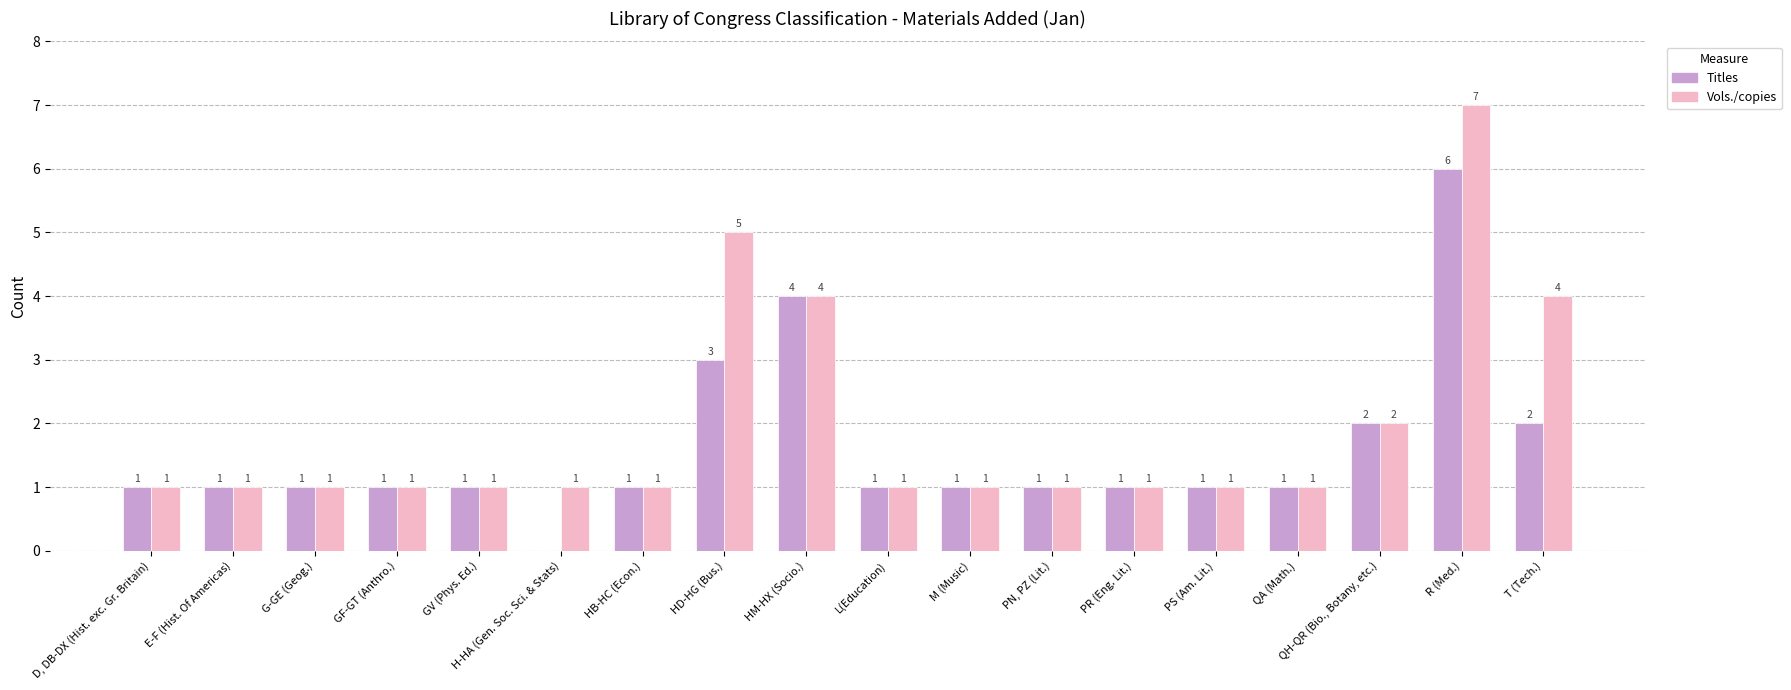

Read the Titles value at QA (Math.).

1